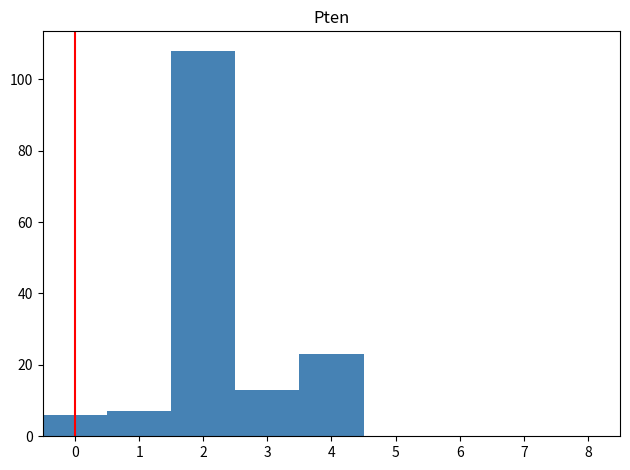

Reading left to right, list every bar in this chart as the range it spans on the x-axis followed by its height. The values are not printed on the chart, so give them approximately, as read against the axis.

-0.5 to 0.5: 6
0.5 to 1.5: 8
1.5 to 2.5: 108
2.5 to 3.5: 14
3.5 to 4.5: 24
4.5 to 5.5: 0
5.5 to 6.5: 0
6.5 to 7.5: 0
7.5 to 8.5: 0